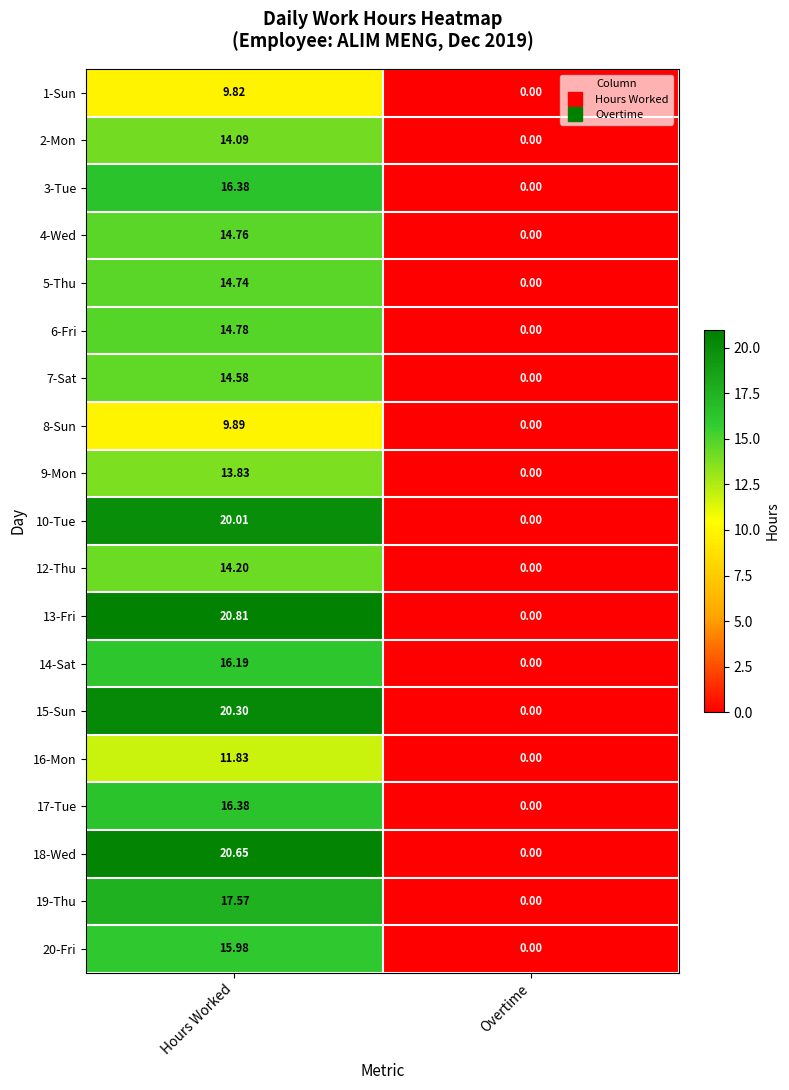

Where is 14-Sat nearest to the value 8?

Overtime